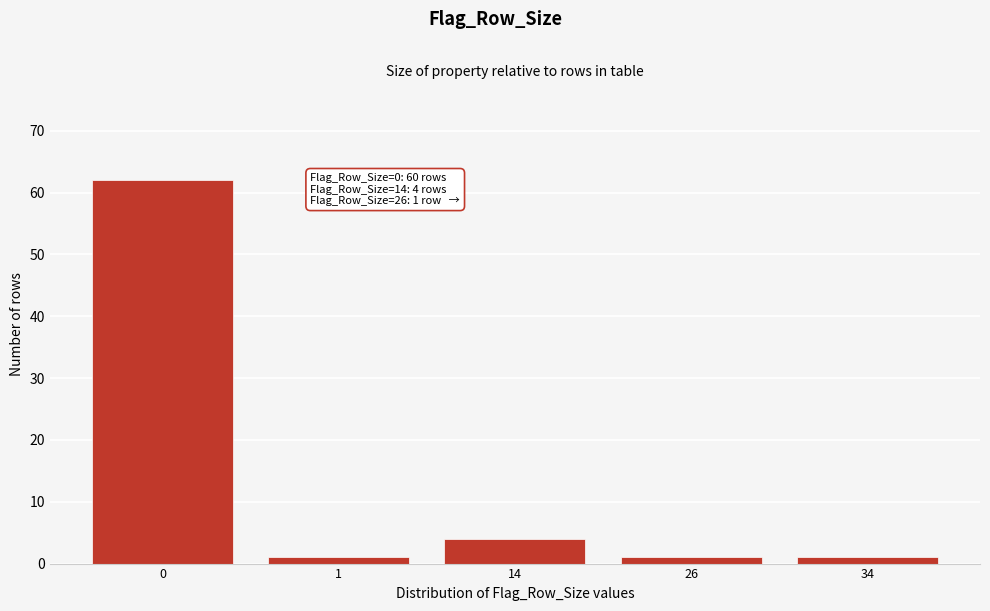

Reading right to left, list all the values displayed in this chart.

34=1	26=1	14=4	1=1	0=62